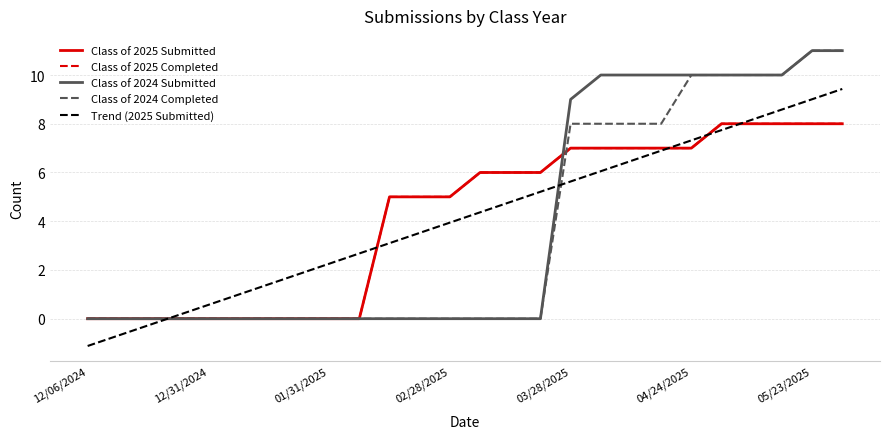

Which category has the lowest value in the Class of 2025 Completed series?

12/06/2024